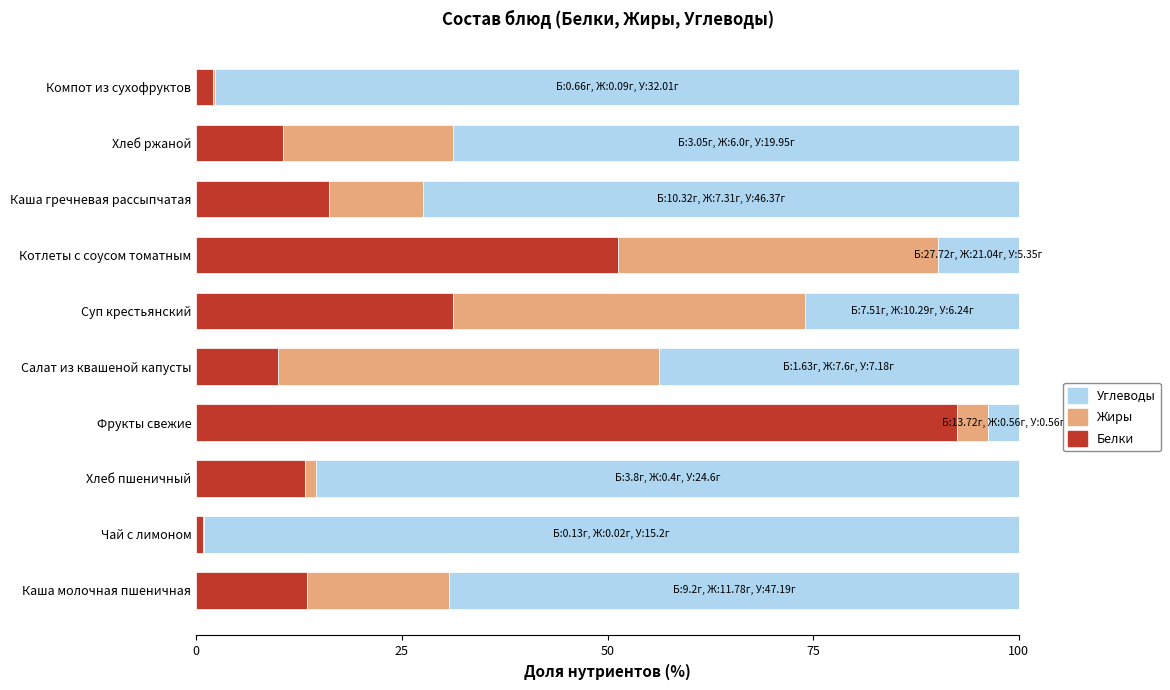

What is the maximum value for Белки?

92.5